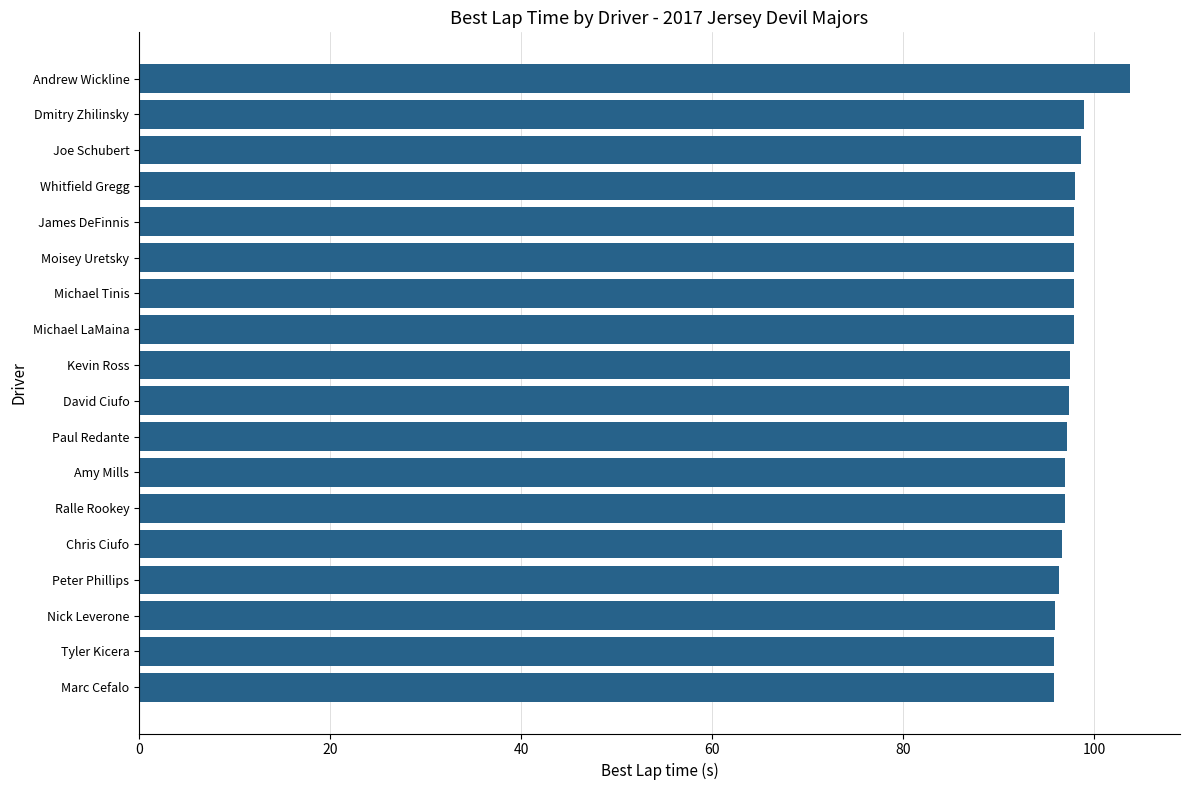

Read the value at Marc Cefalo.

95.8